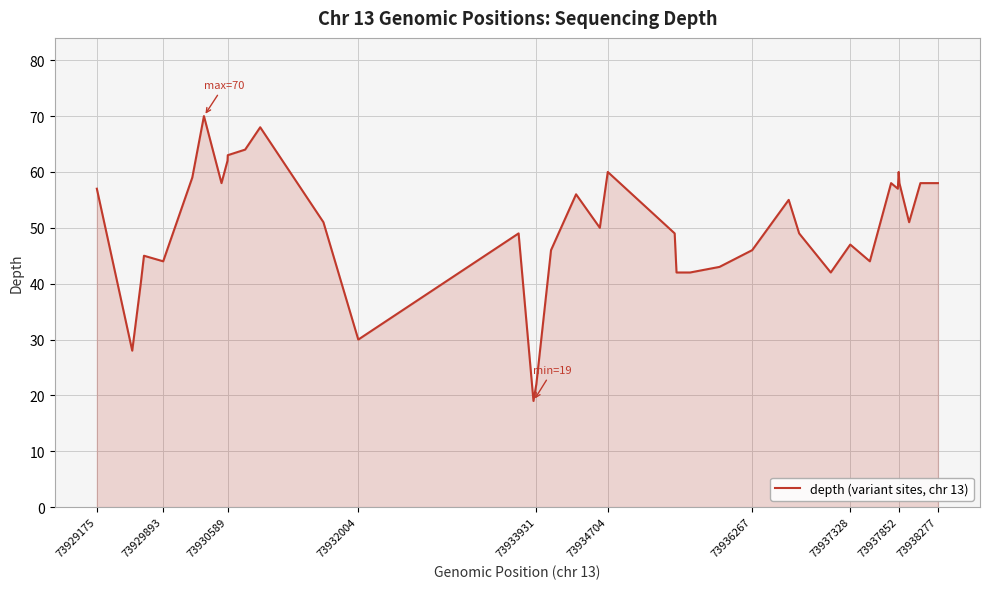

What is the maximum value shown in the chart?

70